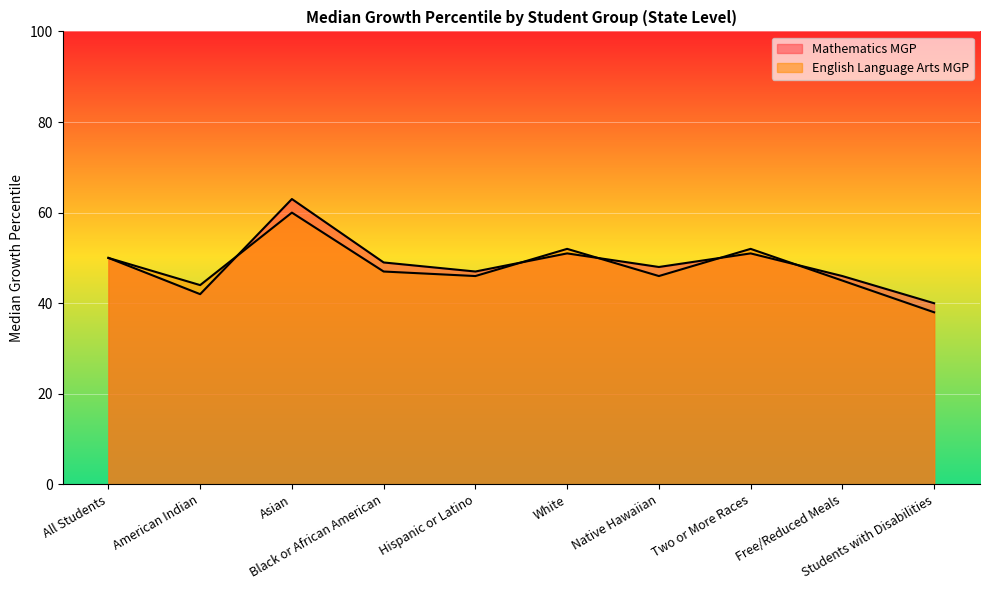

List the labels in order of Mathematics MGP value, smallest first.

Students with Disabilities, American Indian, Free/Reduced Meals, Hispanic or Latino, Native Hawaiian, Black or African American, All Students, White, Two or More Races, Asian